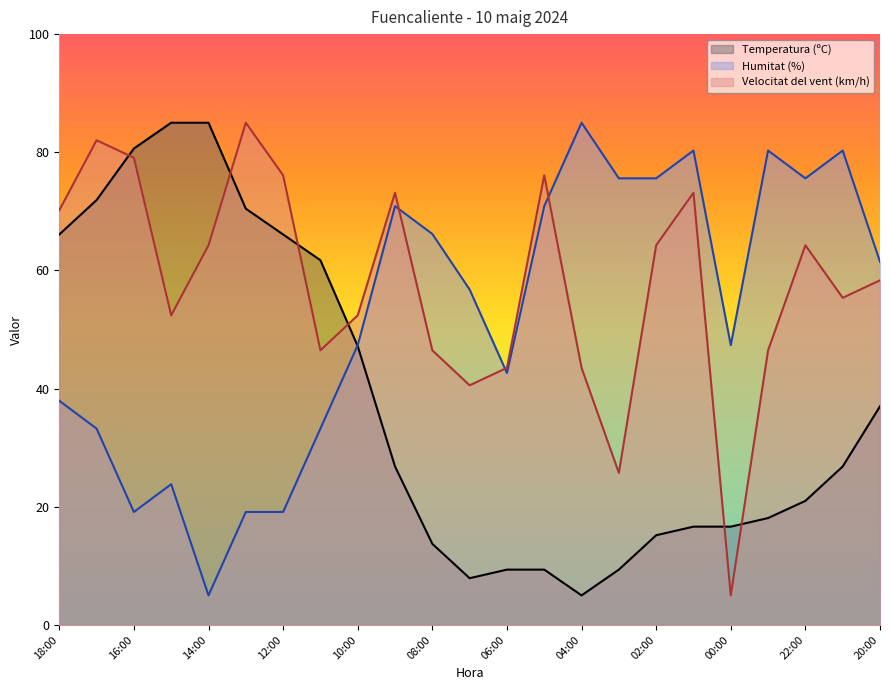

Is it true that Temperatura (ºC) equals 70.5 at 13:00?

True